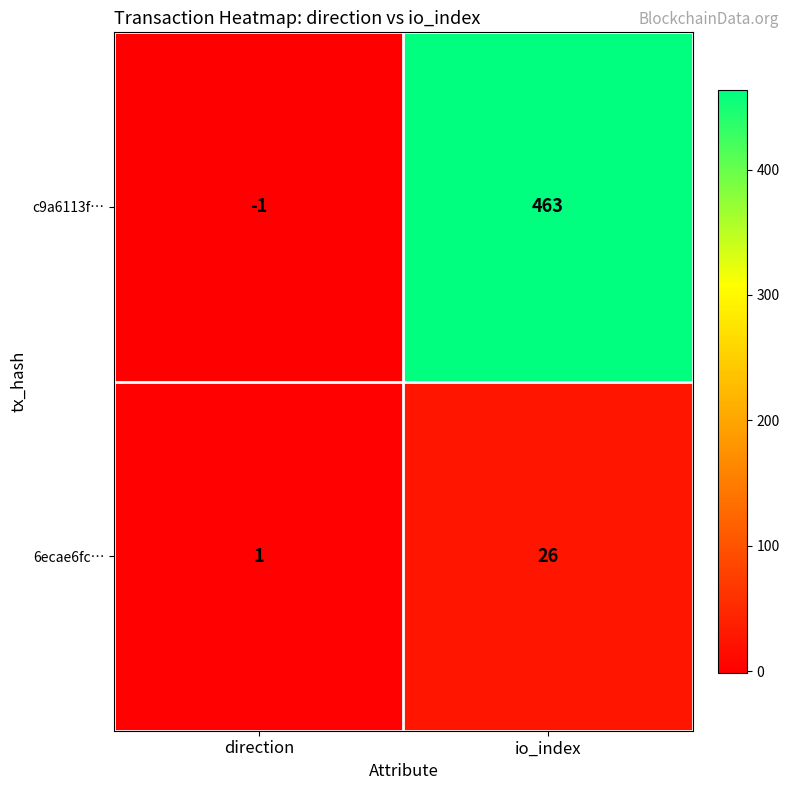

Between direction and io_index, which series saw the biggest shift?

c9a6113f…